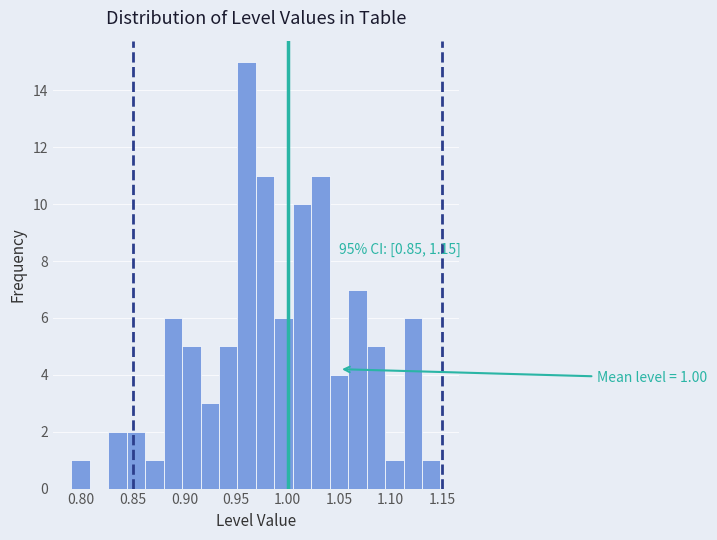

Around what value on the x-axis is the tallest bar? Give the approximate position of its centre, as read against the axis.

0.960